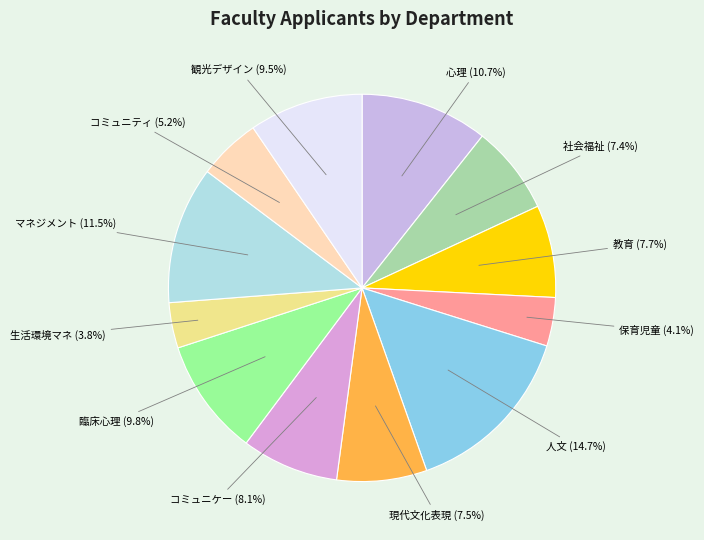

Which category has the biggest portion of the pie?

人文